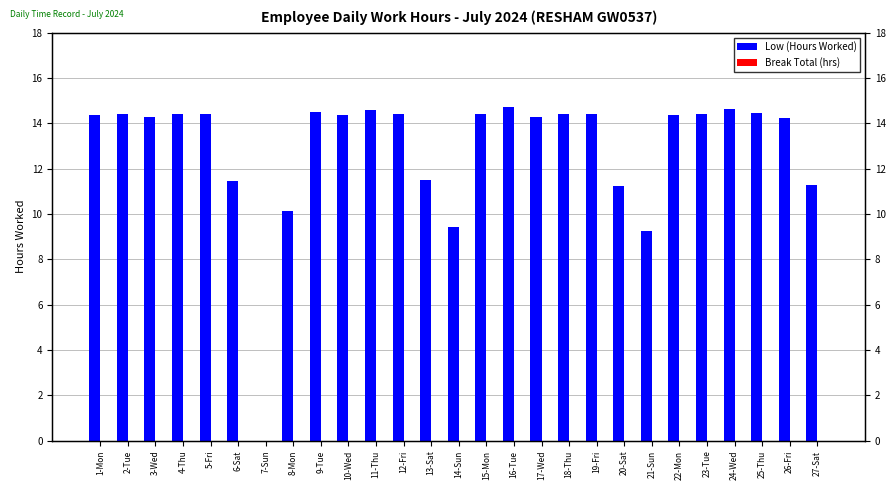

Which series has the widest spread of values?

Low (Hours Worked)